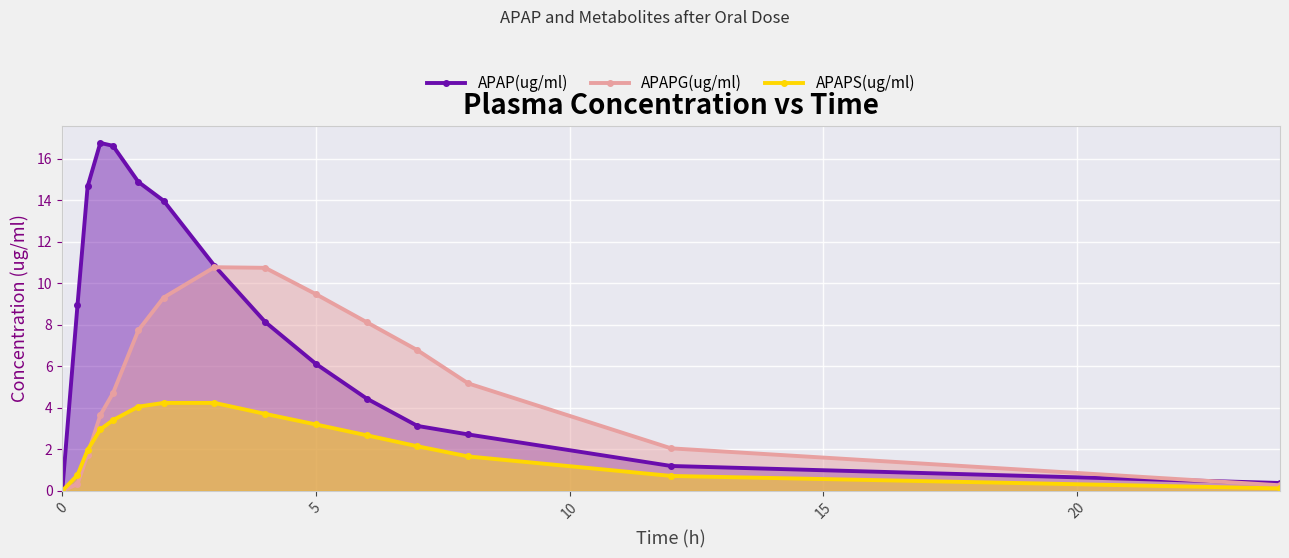

How many values in APAPG(ug/ml) are above zero?

14